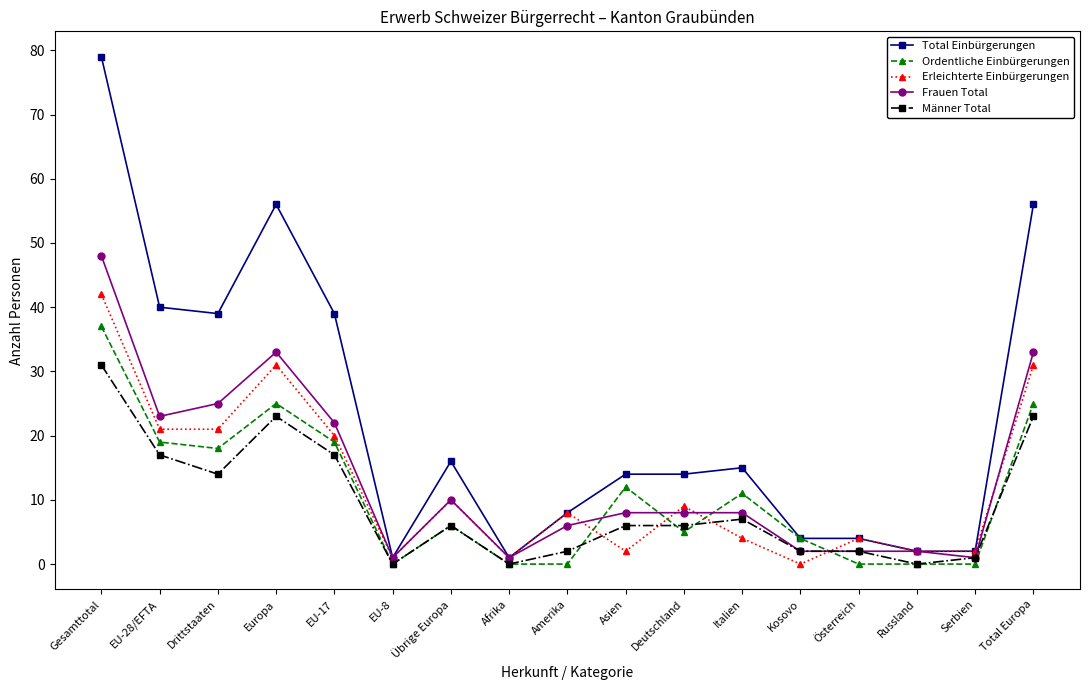

At which category does Total Einbürgerungen reach its first local valley?

Drittstaaten